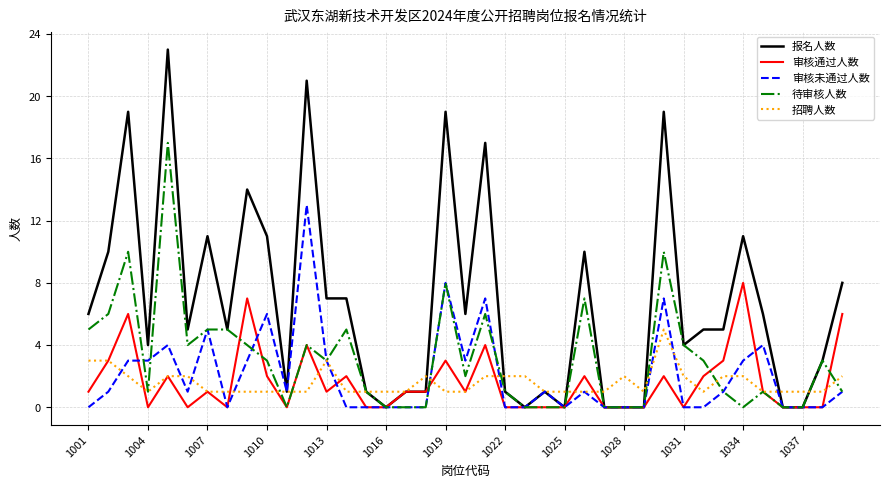

What is the highest value of the 待审核人数 series?

17